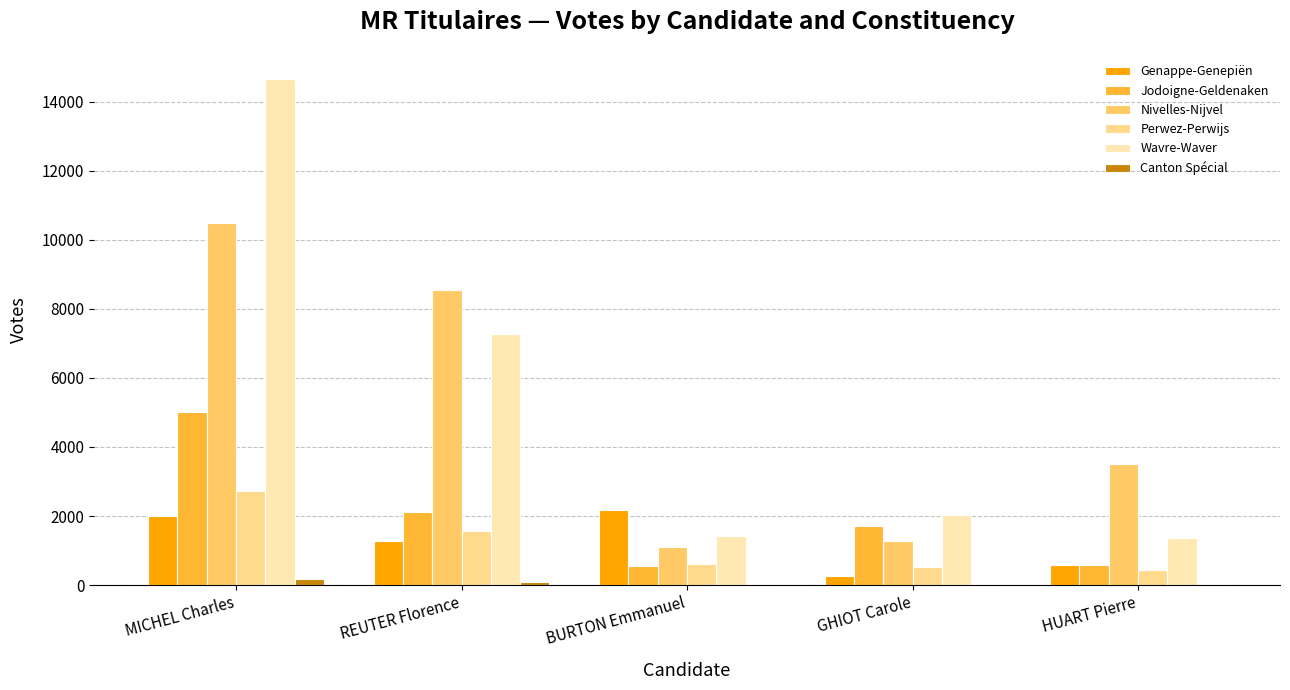

What is the sum of all Wavre-Waver values?

26748